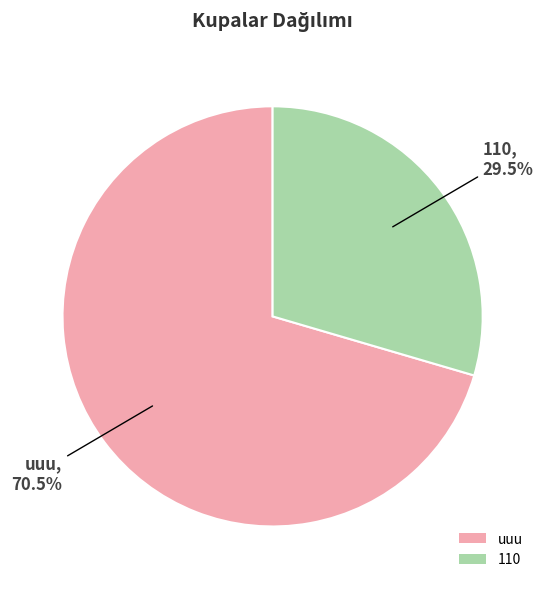

How many slices are in this pie chart?

2